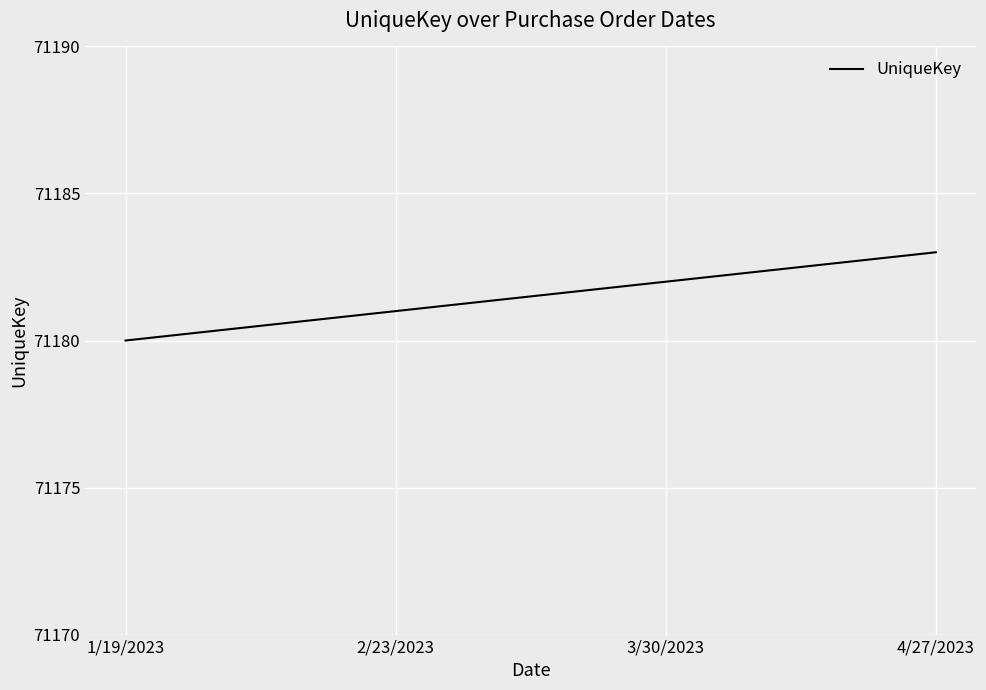

Reading left to right, what are all the values shown in this chart?

1/19/2023=71180	2/23/2023=71181	3/30/2023=71182	4/27/2023=71183